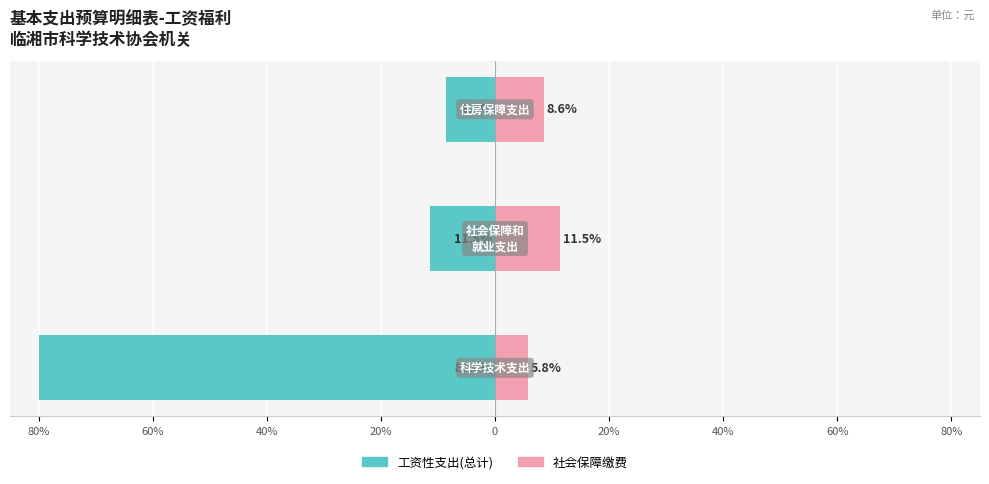

How many values in the 社会保障缴费 series exceed 8?

2